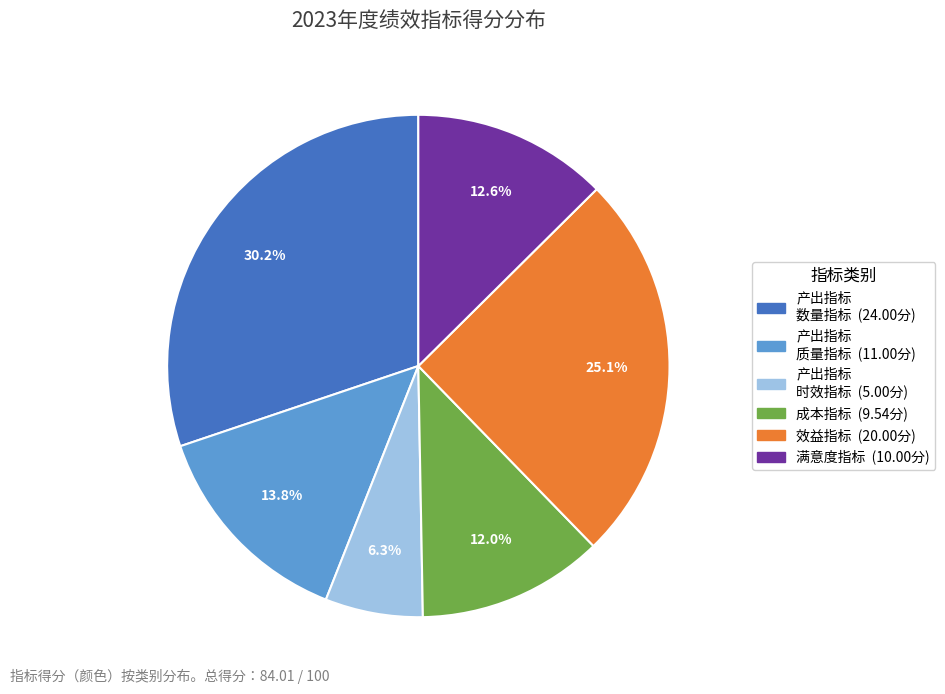

Is there a majority slice in this chart?

No